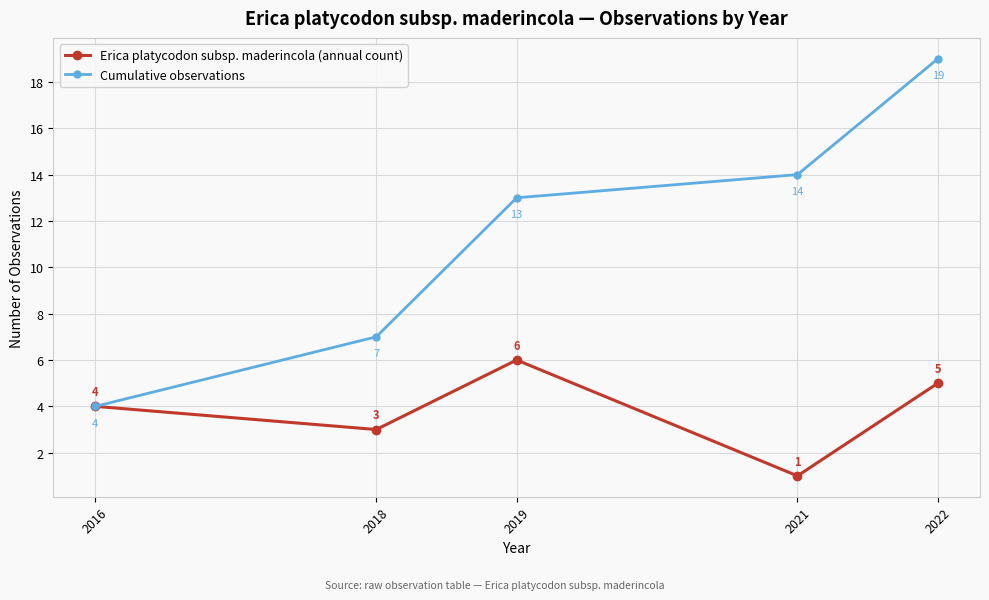

How many categories are shown in the chart?

5